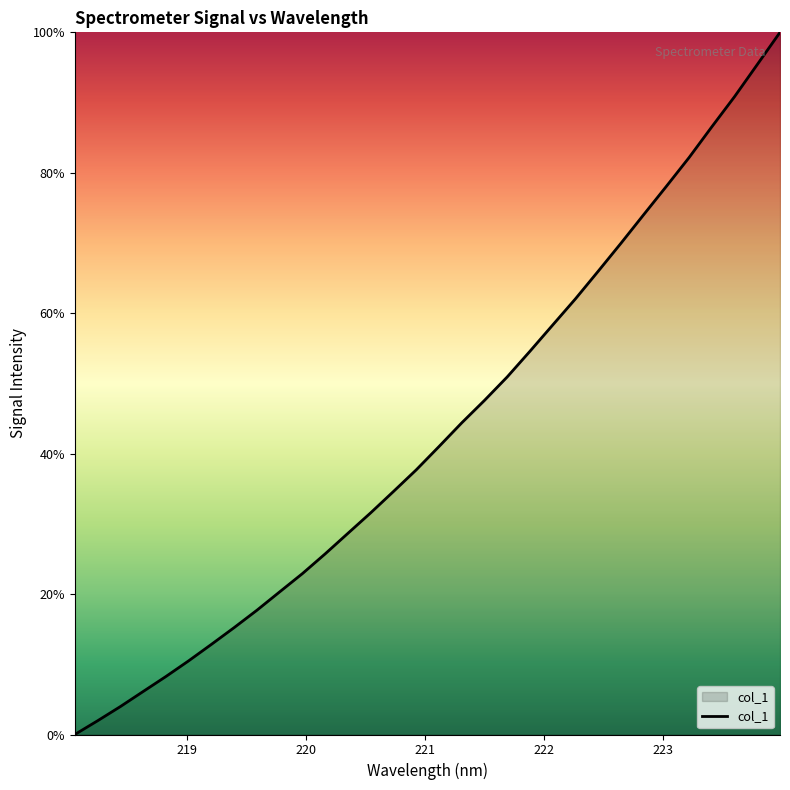

What is the maximum value shown in the chart?

100.0